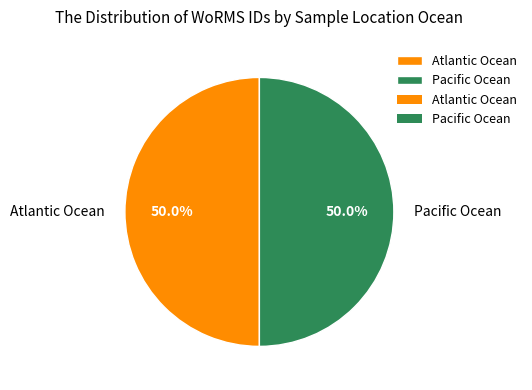

Approximately how many times larger is the value at Atlantic Ocean compared to Pacific Ocean?

1.0